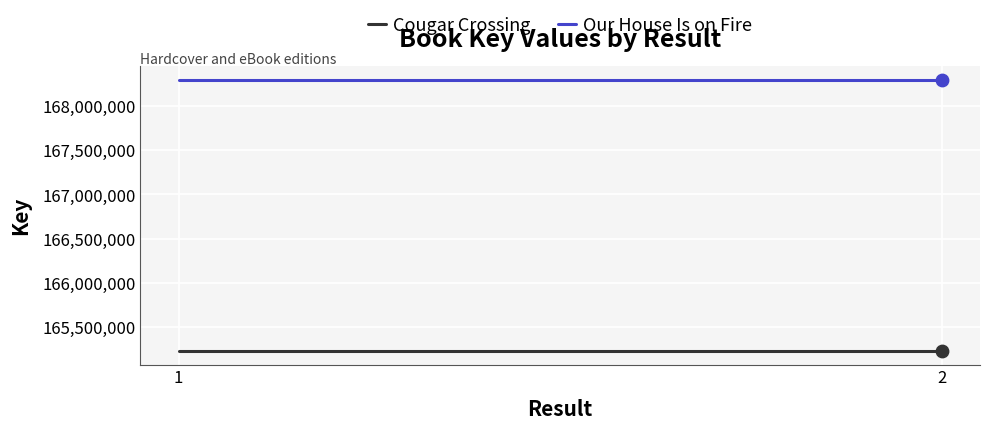

Which series has the largest Y range (max minus min)?

Cougar Crossing